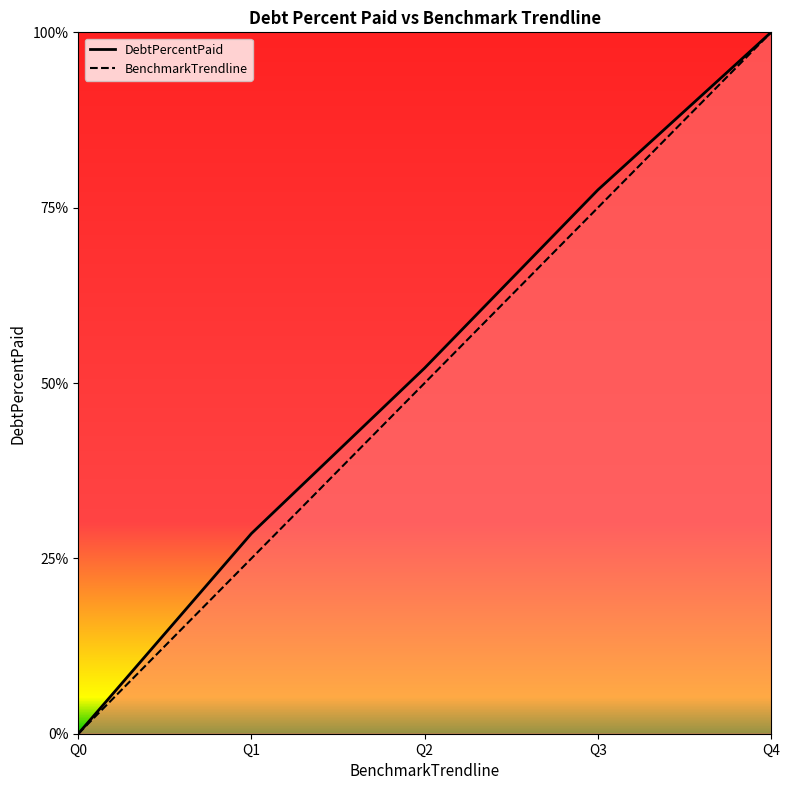

Reading left to right, transcribe all the data shown in this chart.

DebtPercentPaid: Q0=0.0	Q1=28.6	Q2=52.1	Q3=77.5	Q4=100.0
BenchmarkTrendline: Q0=0.0	Q1=25.0	Q2=50.0	Q3=75.0	Q4=100.0